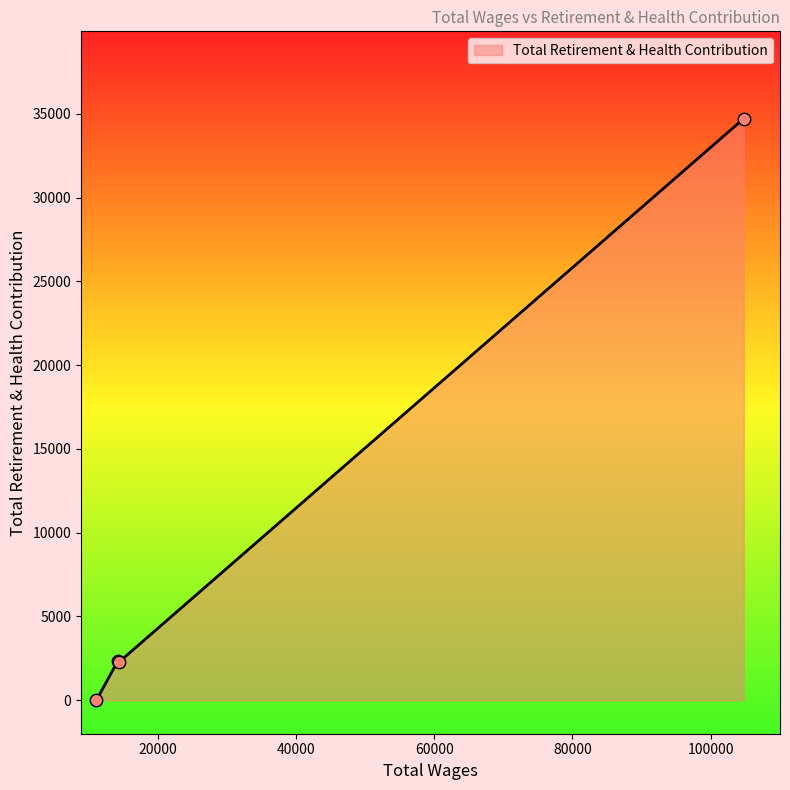

What is the greatest value displayed?

34712